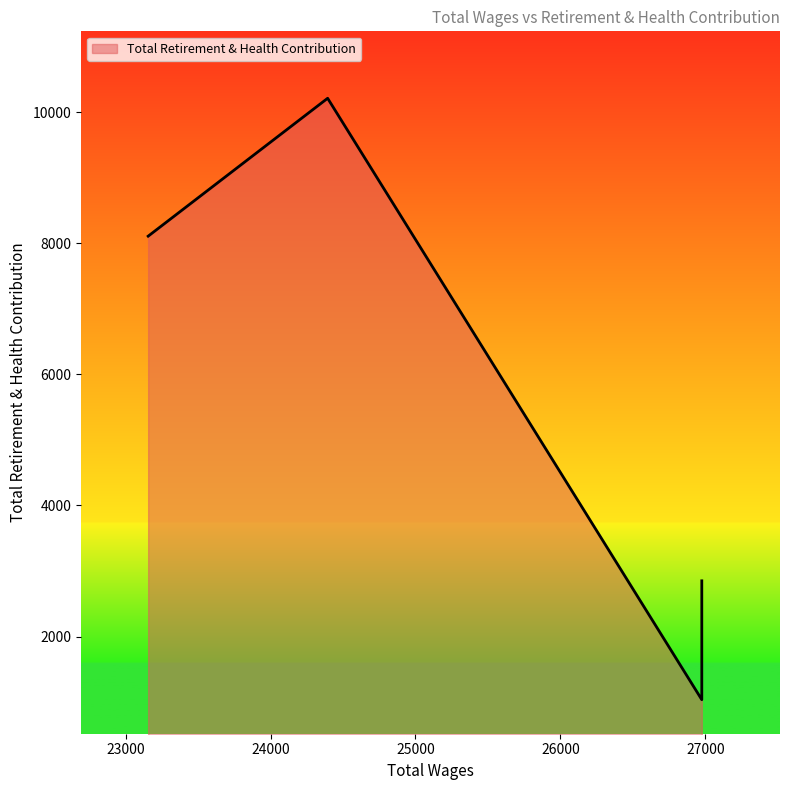

How many points are lower than both their immediate neighbors (excluding endpoints)?

1